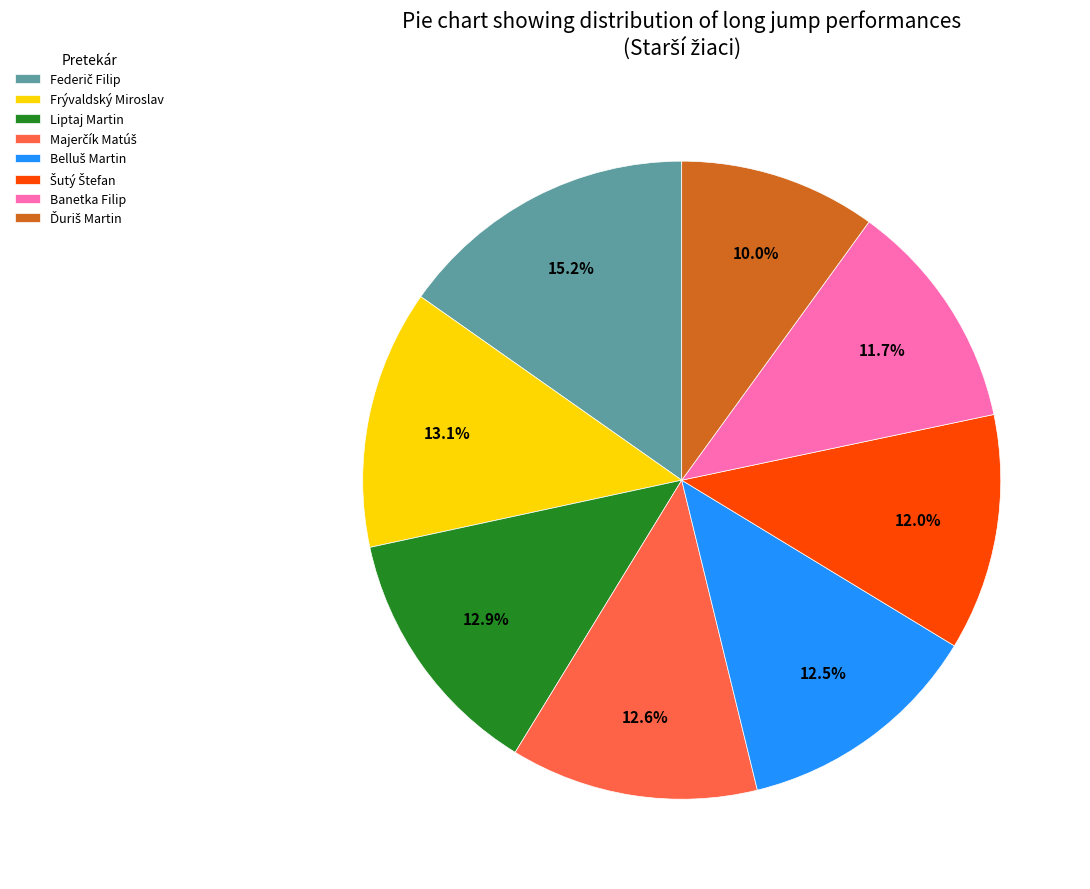

What is the total percentage of Frývaldský Miroslav and Banetka Filip?

24.8%